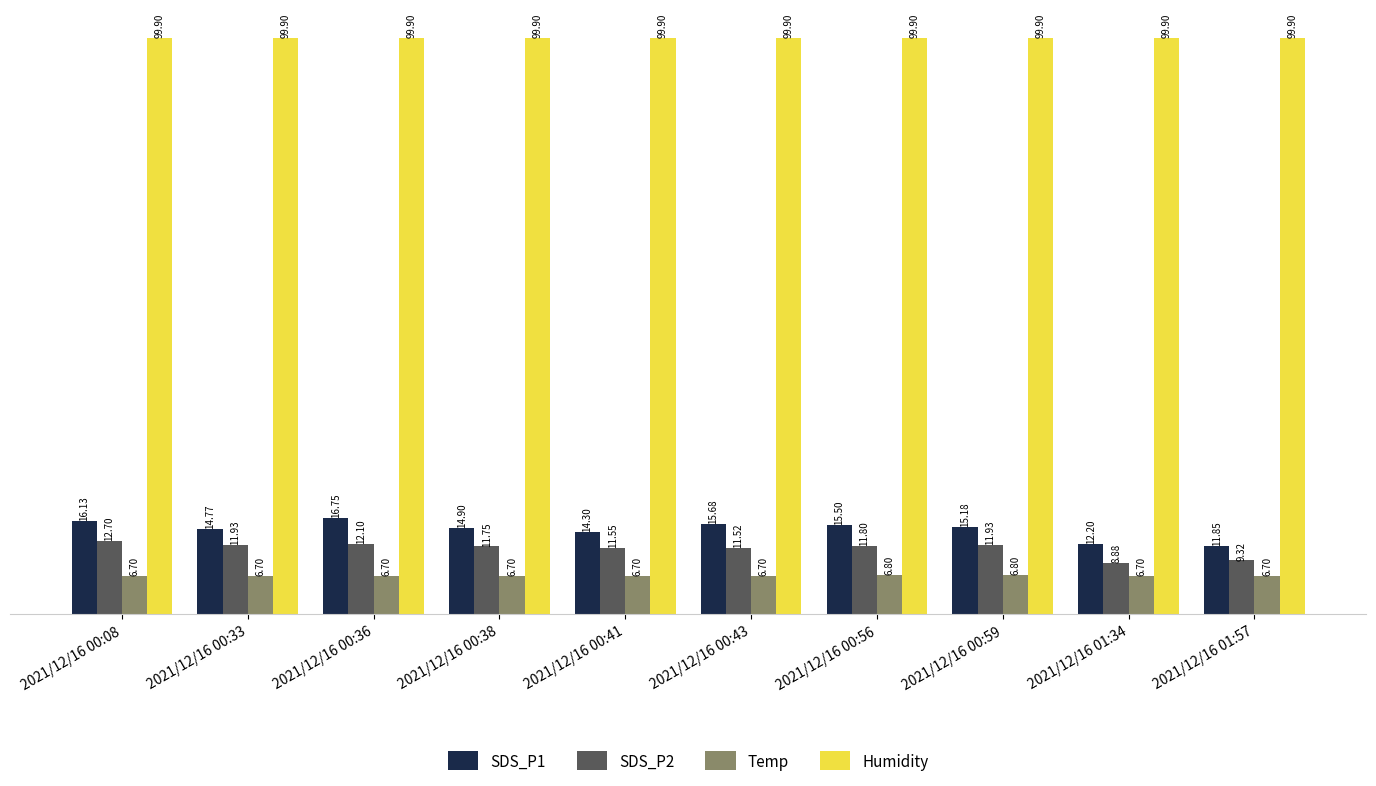

What is the highest value of the SDS_P1 series?

16.8